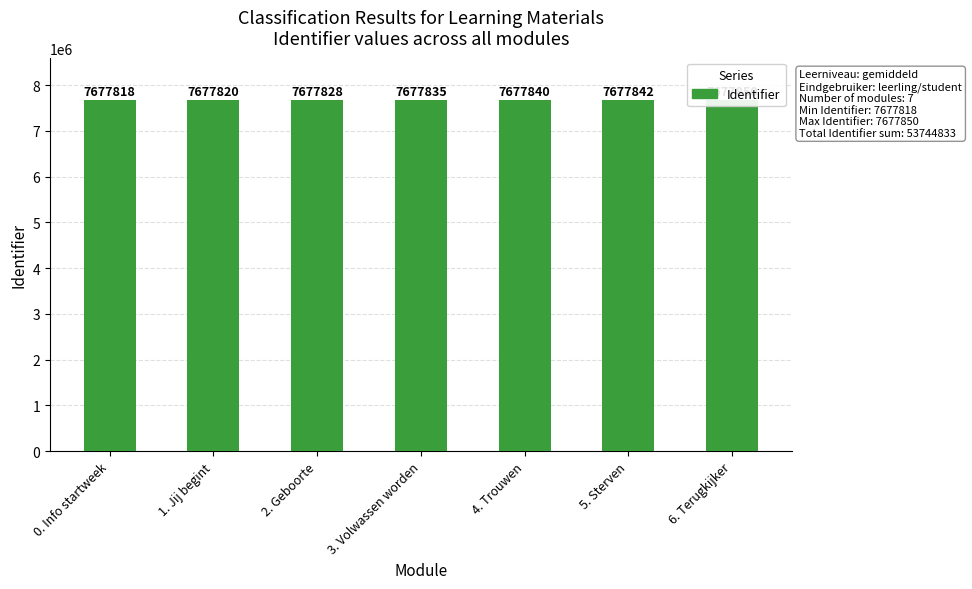

Reading left to right, list all the values displayed in this chart.

0. Info startweek=7677818	1. Jij begint=7677820	2. Geboorte=7677828	3. Volwassen worden=7677835	4. Trouwen=7677840	5. Sterven=7677842	6. Terugkijker=7677850